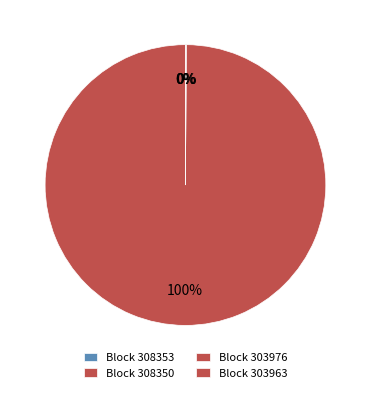

What is the smallest slice in the pie chart?

303976